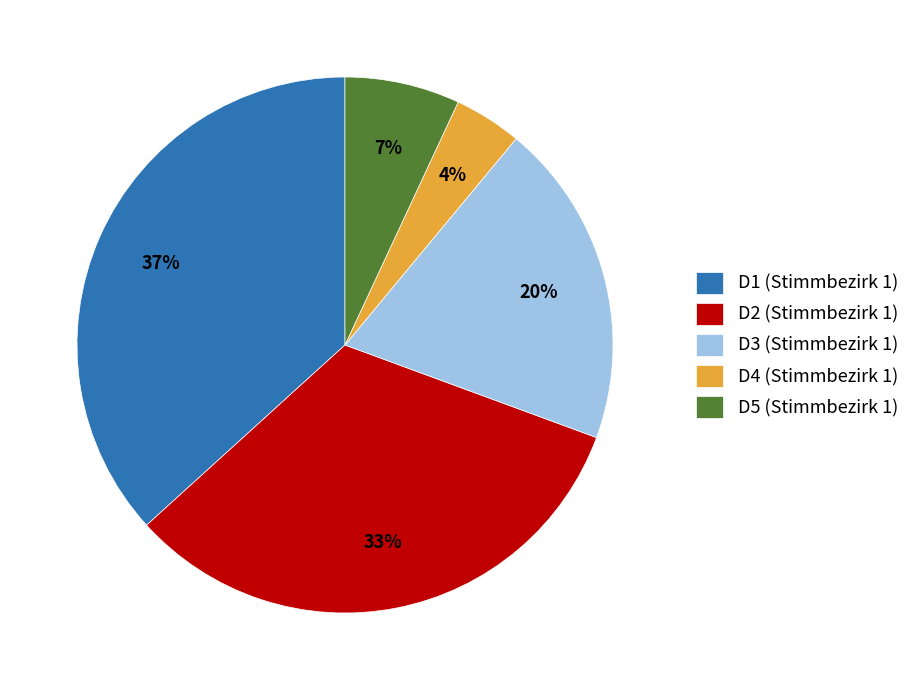

To the nearest percent, what is the difference between the D5 (Stimmbezirk 1) and D3 (Stimmbezirk 1) slice percentages?

13%